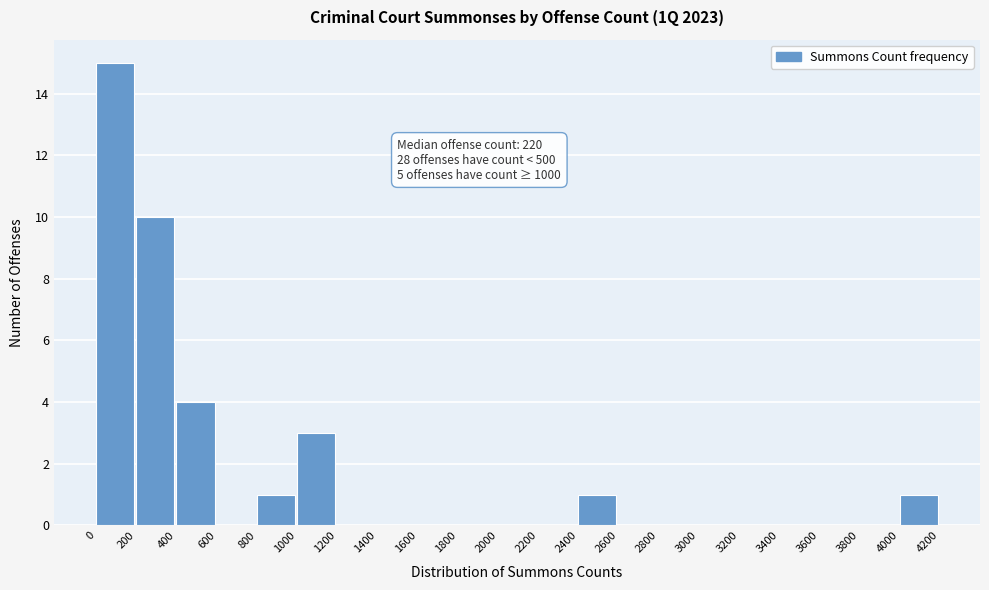

Reading left to right, what are all the values shown in this chart?

0=15	200=10	400=4	600=0	800=1	1000=3	1200=0	1400=0	1600=0	1800=0	2000=0	2200=0	2400=1	2600=0	2800=0	3000=0	3200=0	3400=0	3600=0	3800=0	4000=1